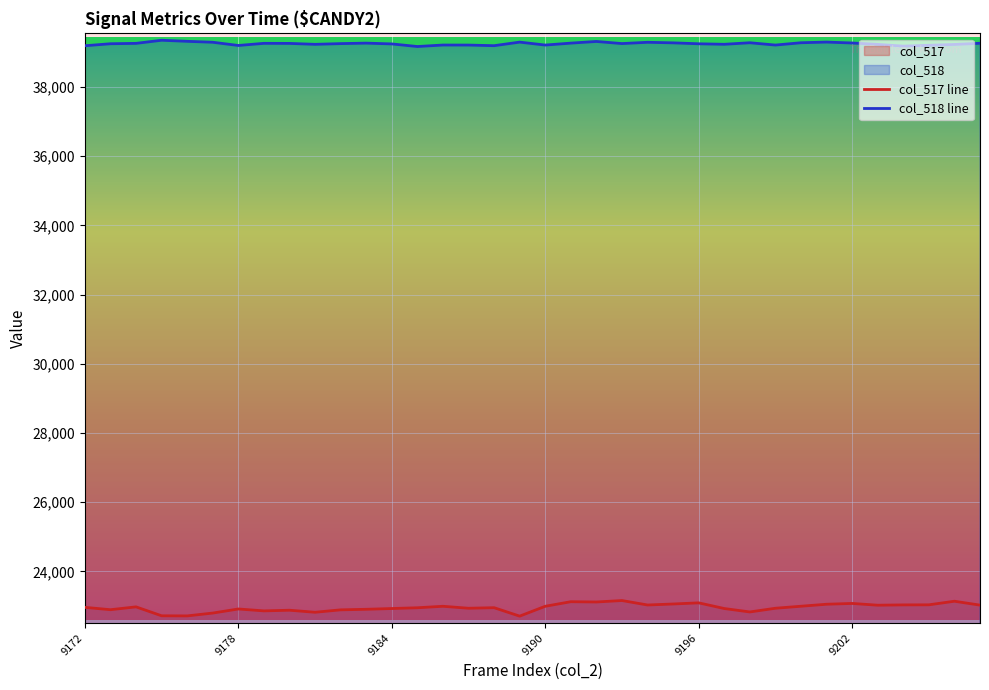

What is the highest value of the col_518 line series?

39349